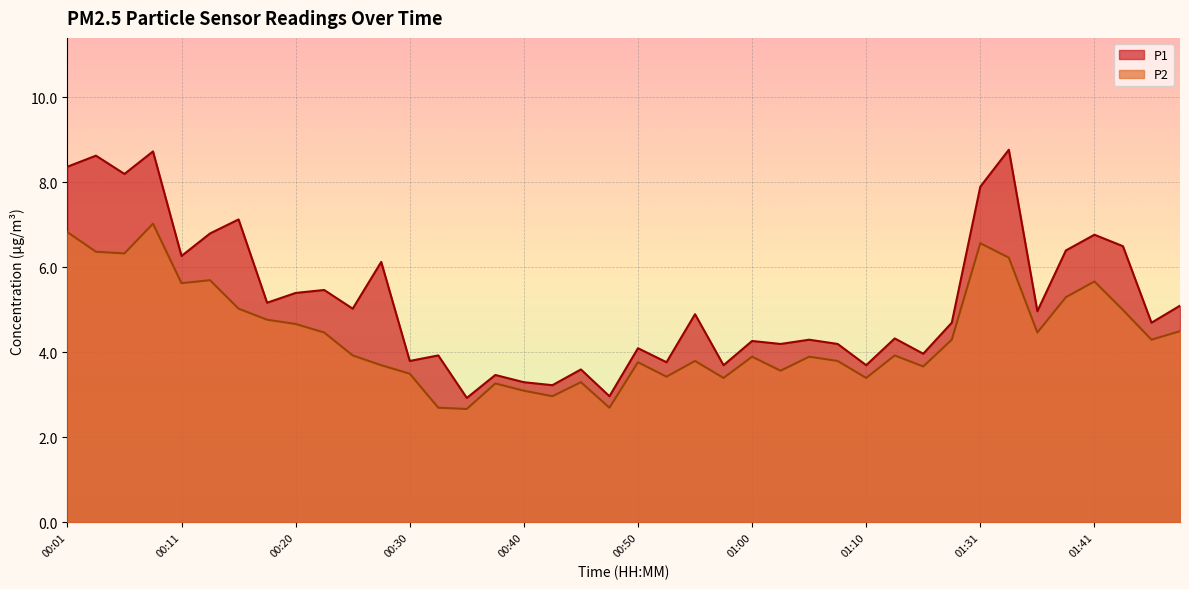

Between 00:01 and 00:30, which series saw the biggest shift?

P1